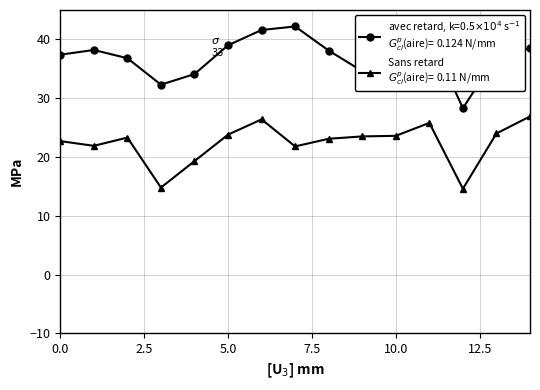

Does the chart display data point markers on the line(s)?

Yes